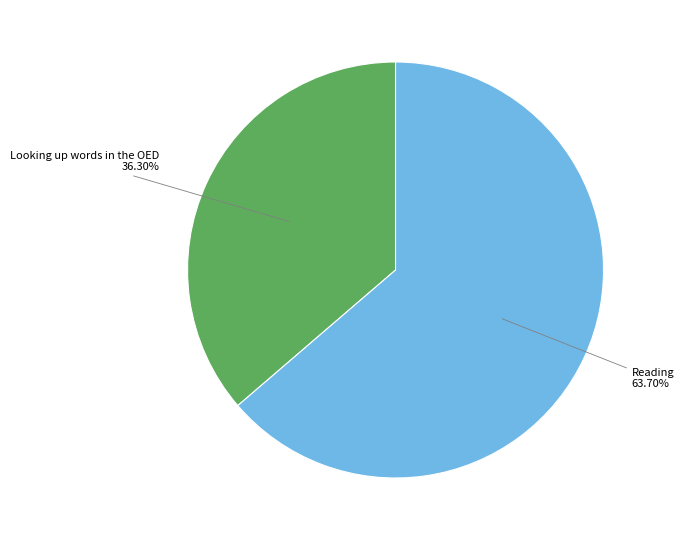

Is there a majority slice in this chart?

Yes